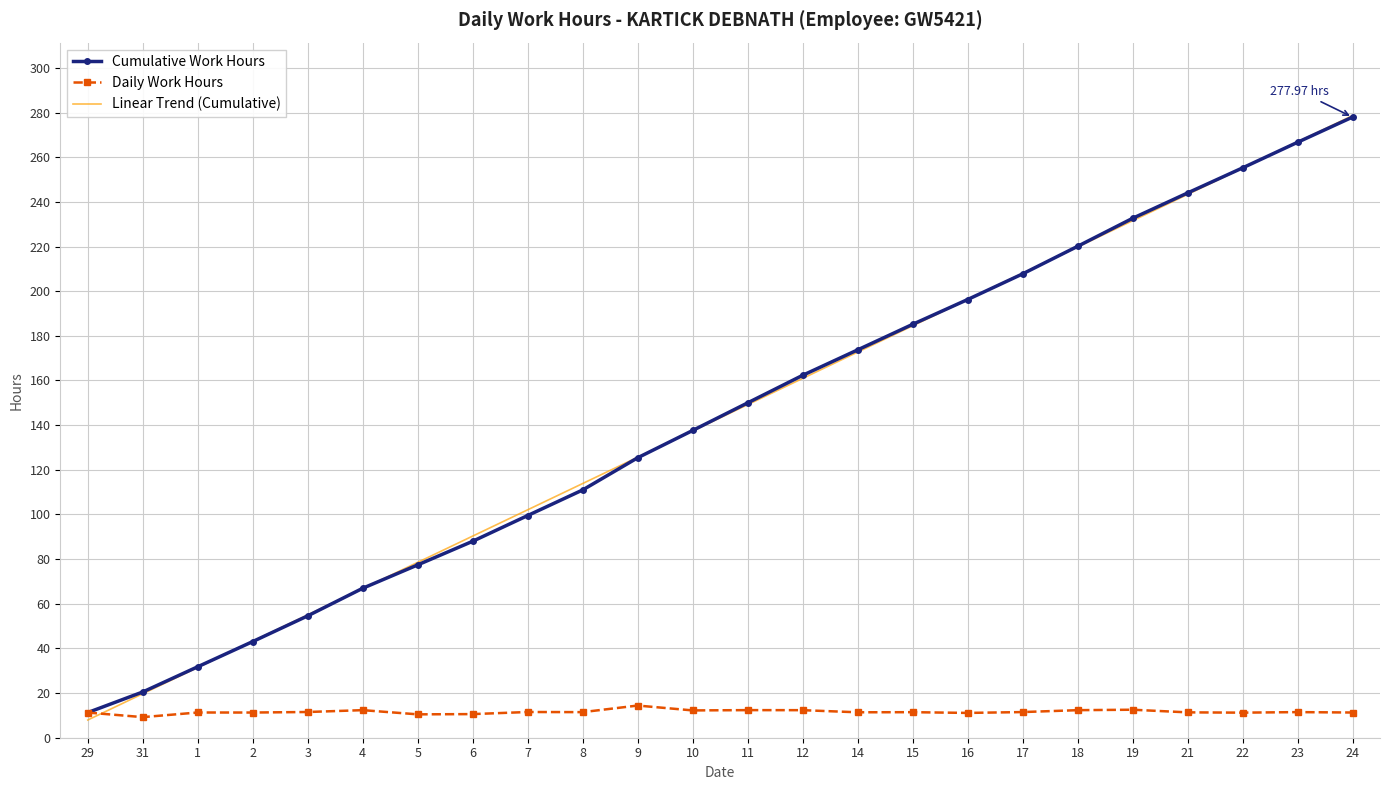

Read the Daily Work Hours value at 9.

14.4